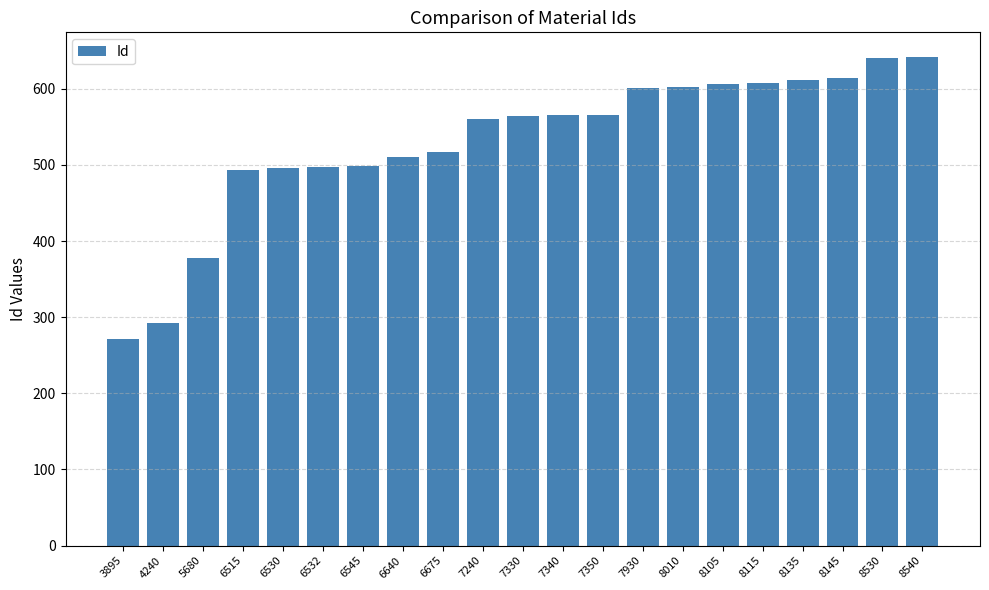

The chart shows a value of 499 at 6545. True or false?

True